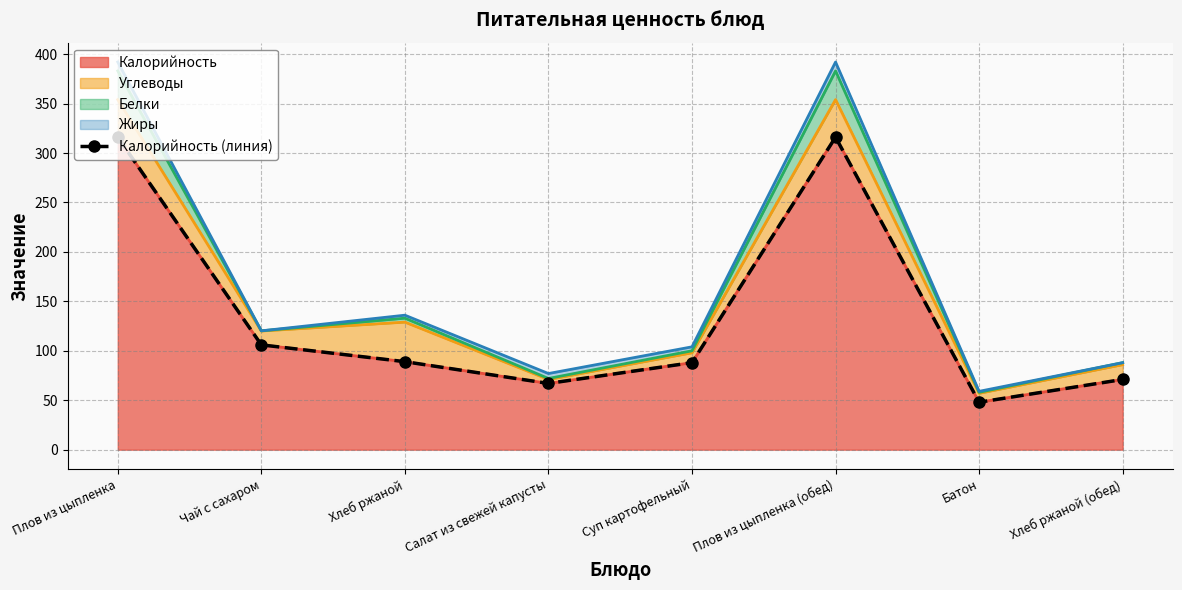

What position from the left is Салат из свежей капусты?

4